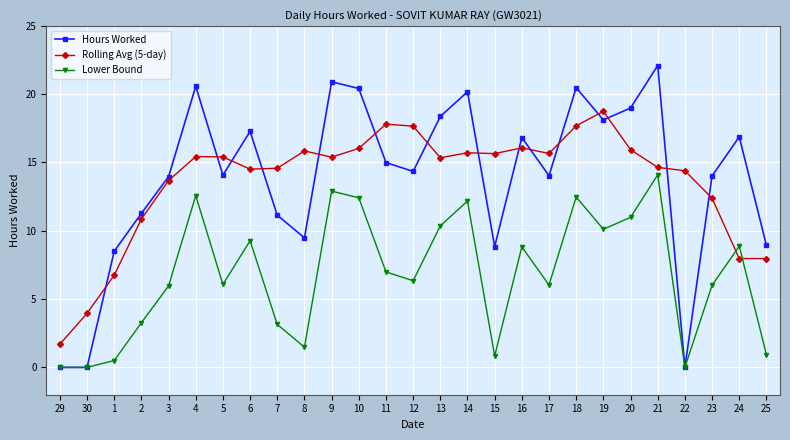

True or false: Hours Worked has more than 0 interior local peaks.

True